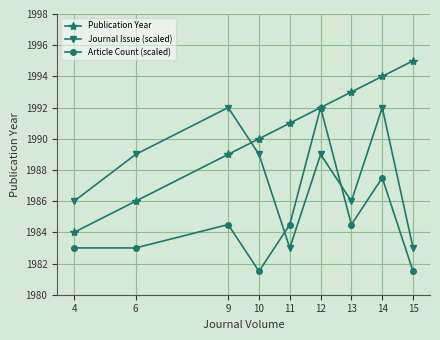

The value of Article Count (scaled) at 12 is 975.5. True or false?

False